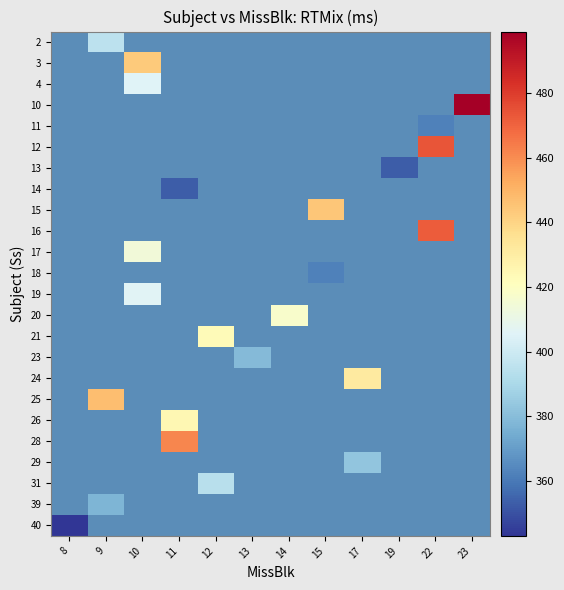

Between 10 and 17, which is larger?

17